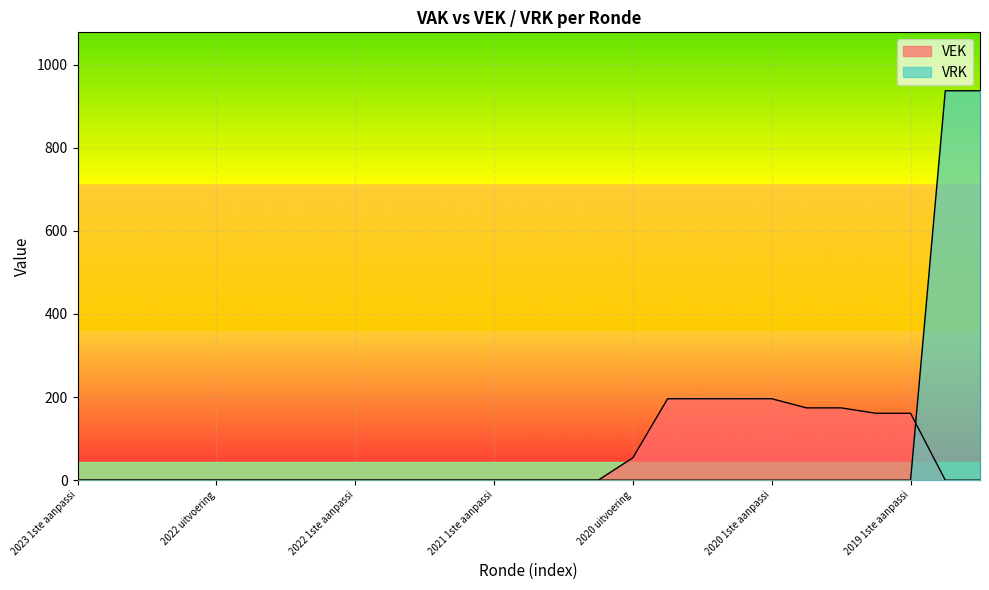

The VEK series shows 174 at 2020 Opmaak ontwerp. True or false?

True